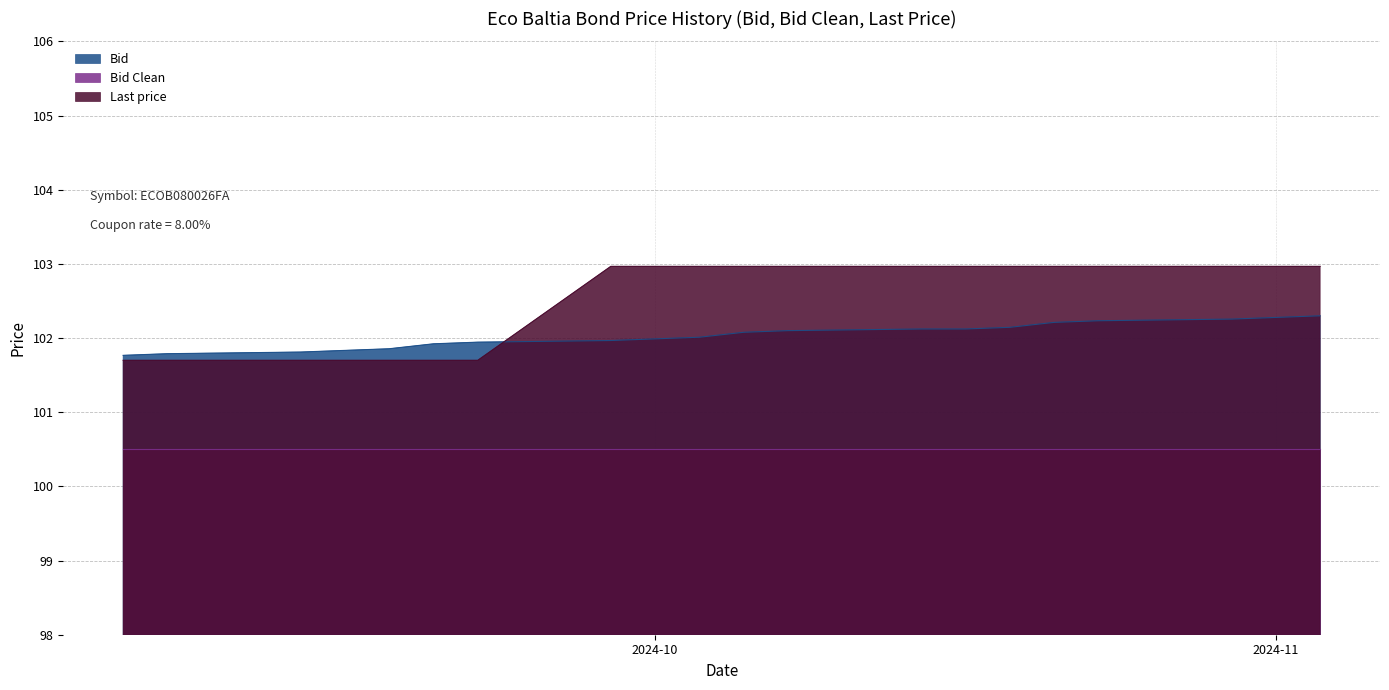

Which series has the largest range (max minus min)?

Last price